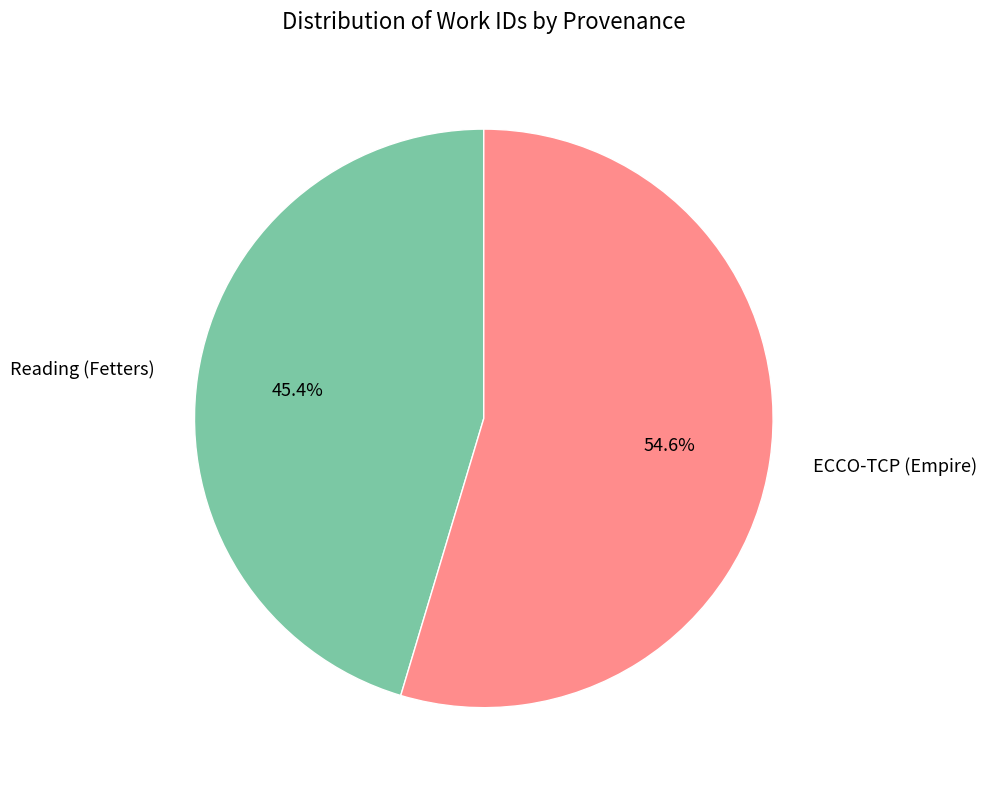

How many slices are in this pie chart?

2